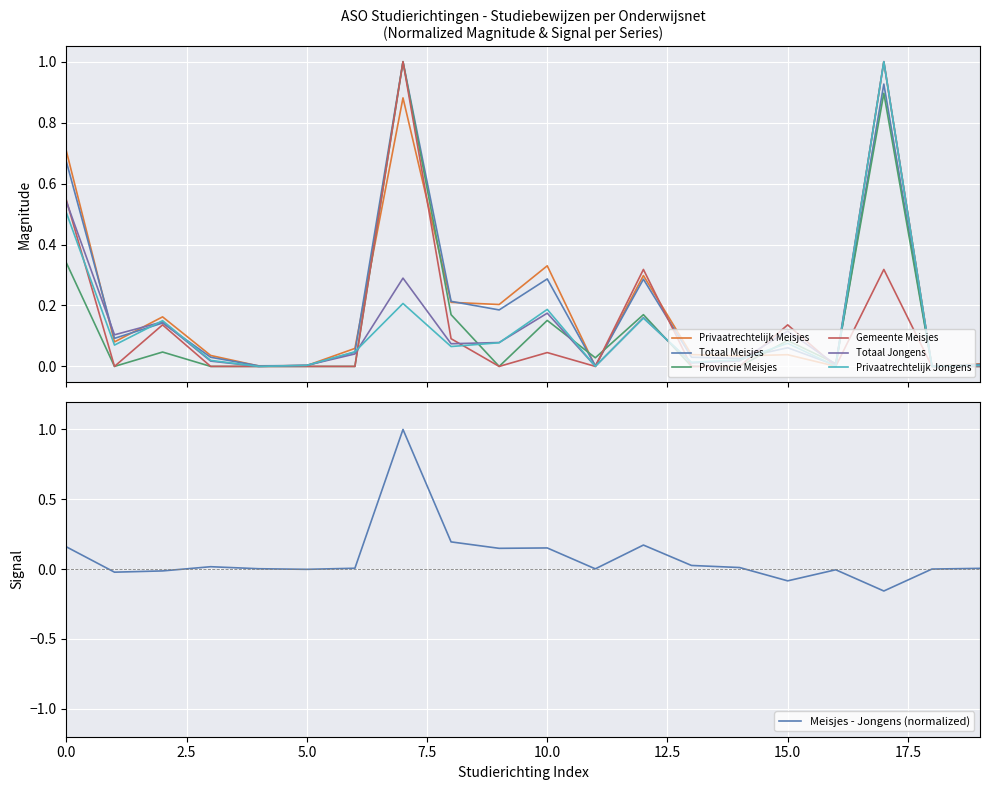

What is the sum of all Totaal Meisjes values?

4.0